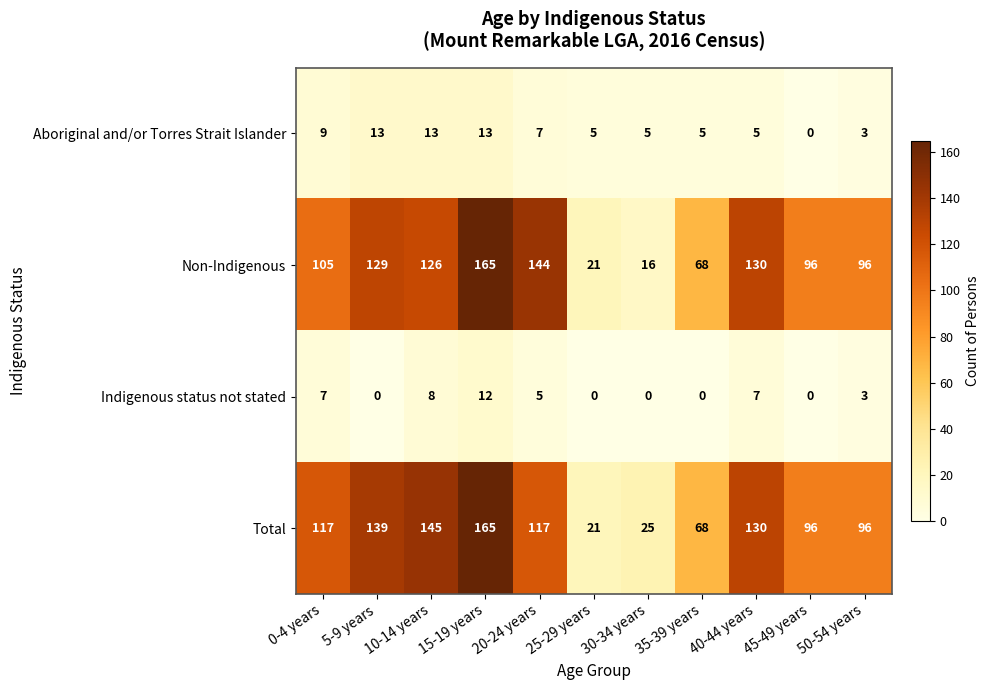

How many values in Aboriginal and/or Torres Strait Islander are above zero?

10